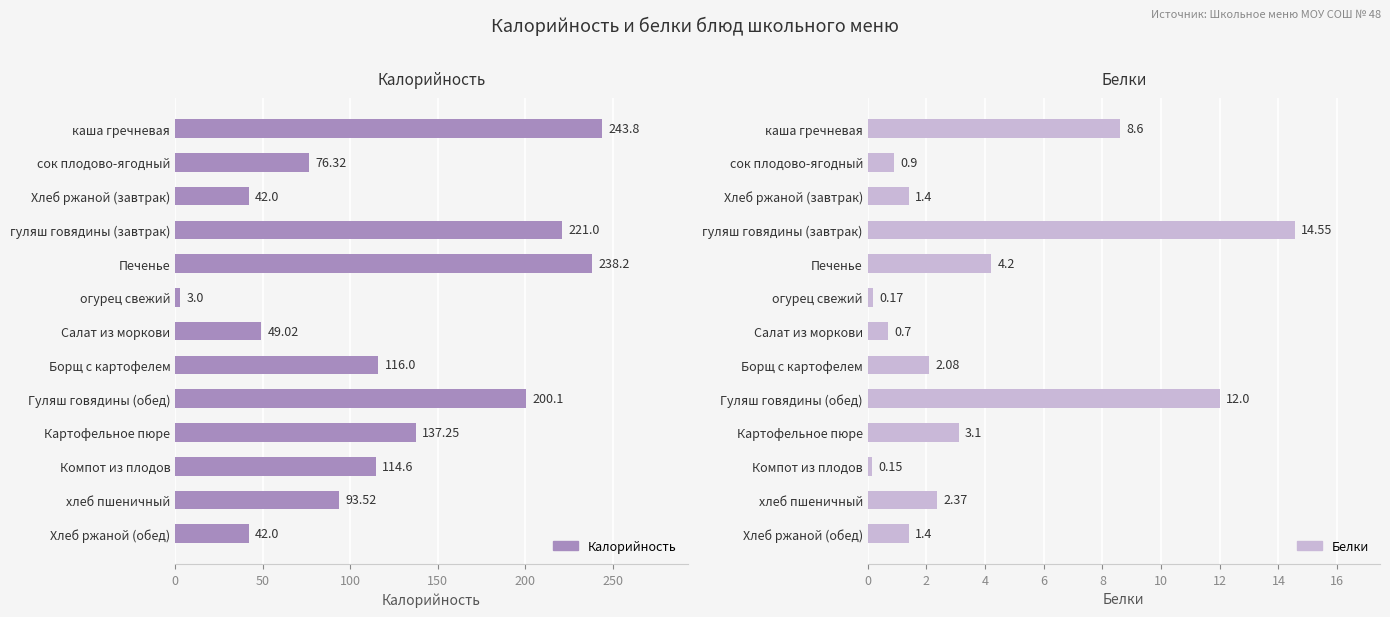

Reading right to left, extract all data points from this chart.

Калорийность: 42.0	93.5	114.6	137.2	200.1	116.0	49.0	3.0	238.2	221.0	42.0	76.3	243.8
Белки: 1.4	2.4	0.1	3.1	12.0	2.1	0.7	0.2	4.2	14.6	1.4	0.9	8.6